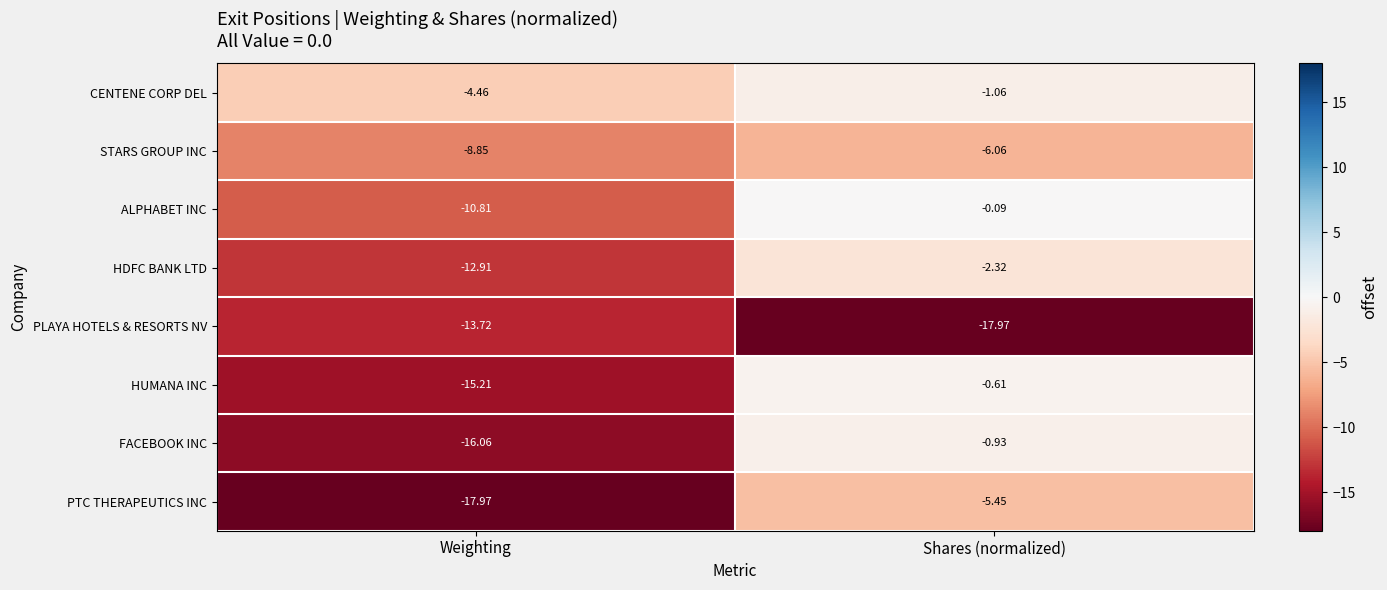

At Weighting, list the series in order from largest to smallest.

CENTENE CORP DEL, STARS GROUP INC, ALPHABET INC, HDFC BANK LTD, PLAYA HOTELS & RESORTS NV, HUMANA INC, FACEBOOK INC, PTC THERAPEUTICS INC